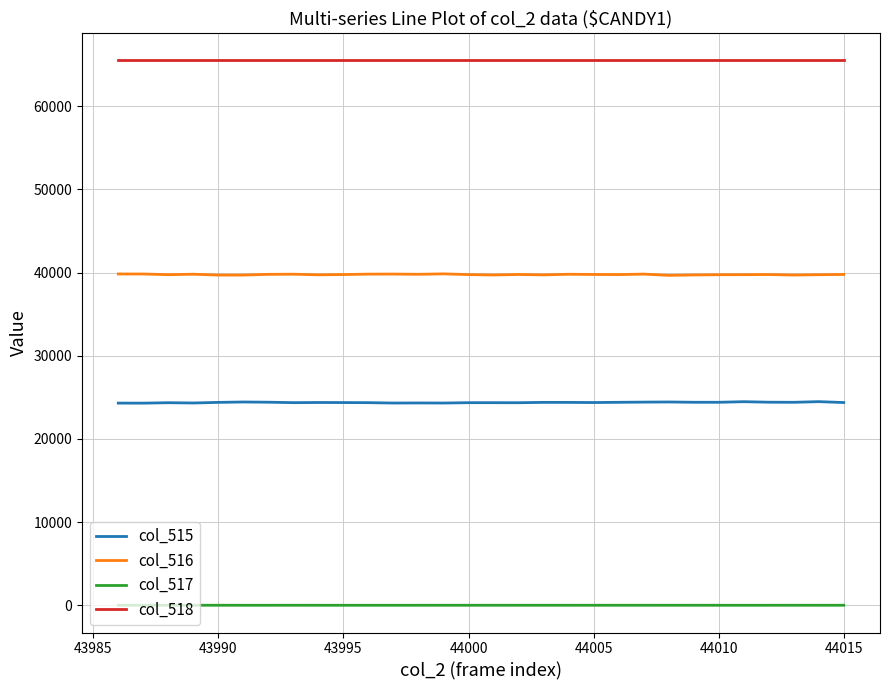

Rank the series by their average value, from lowest to highest.

col_517, col_515, col_516, col_518